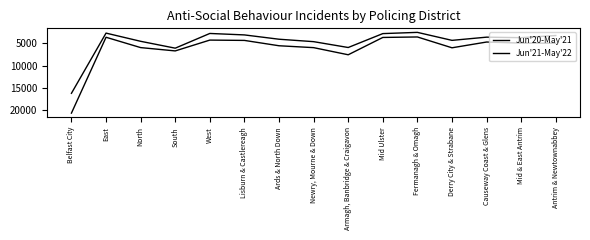

How many lines are shown in the chart?

2